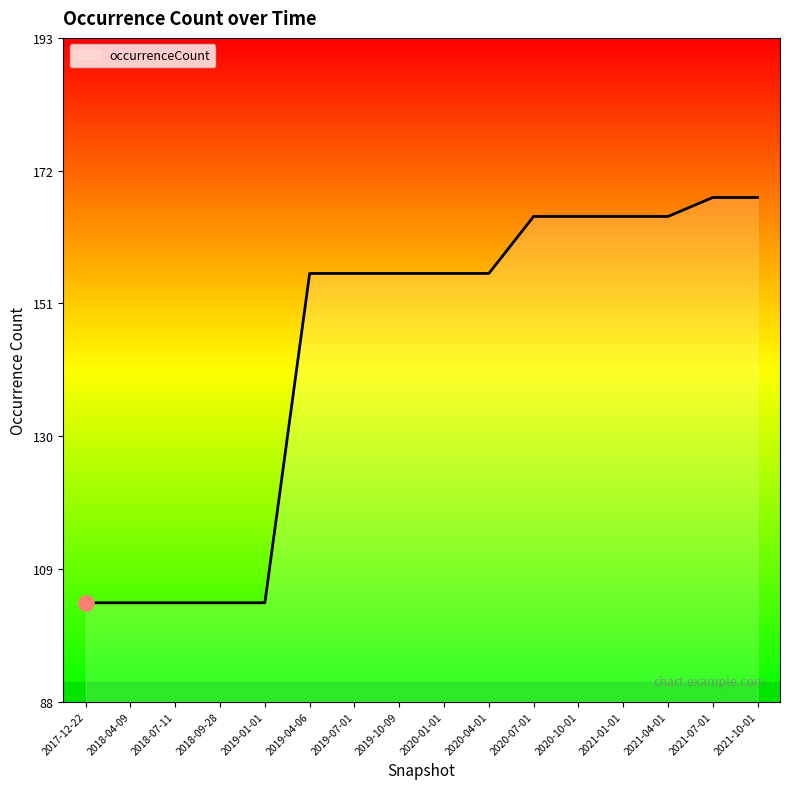

Approximately how many times larger is the value at 2020-01-01 compared to 2021-10-01?

0.9